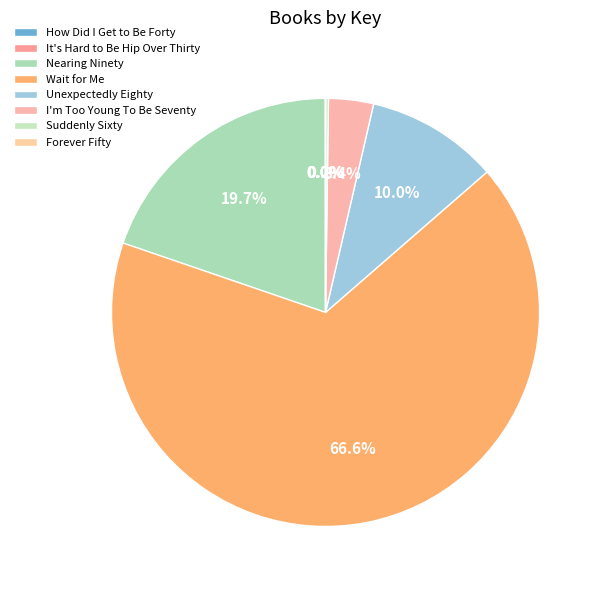

How many segments does this pie chart have?

8